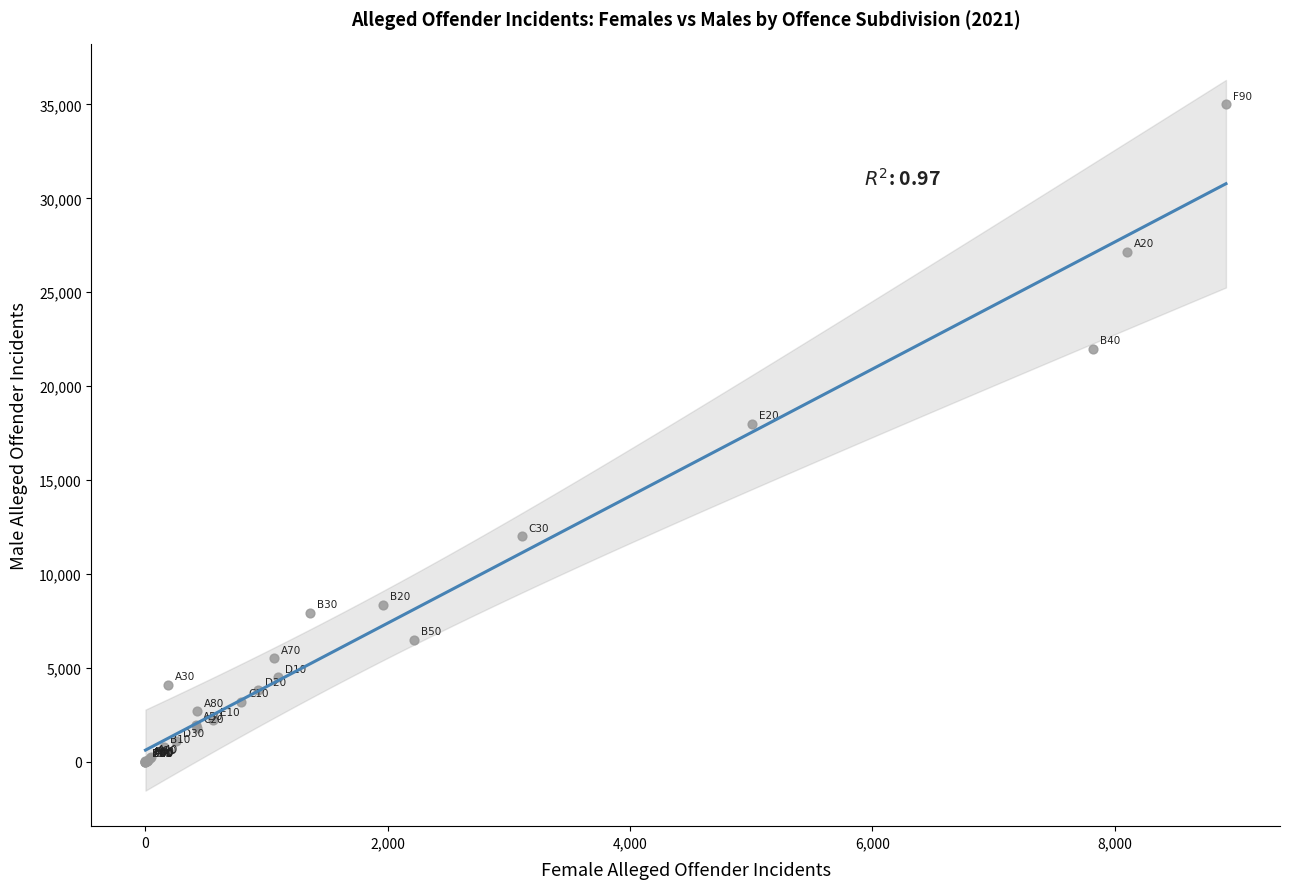

What Y value in the scatter plot is closest to 17504?

18000